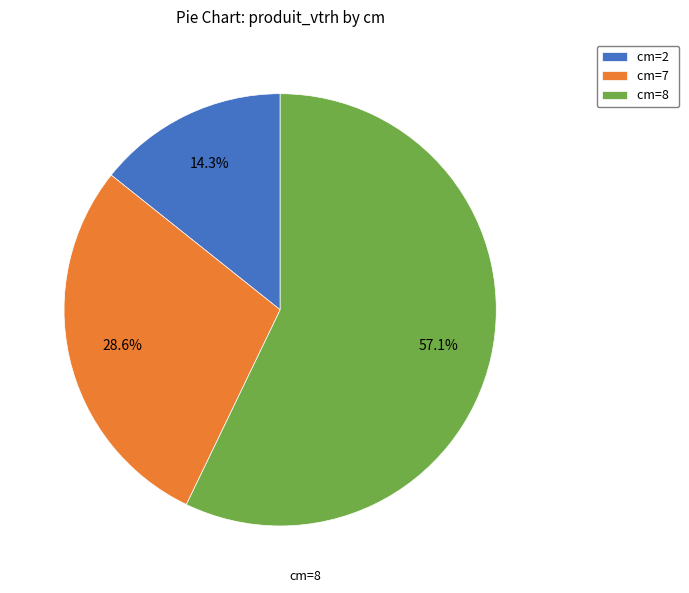

To the nearest percent, what portion does cm=8 represent?

57%